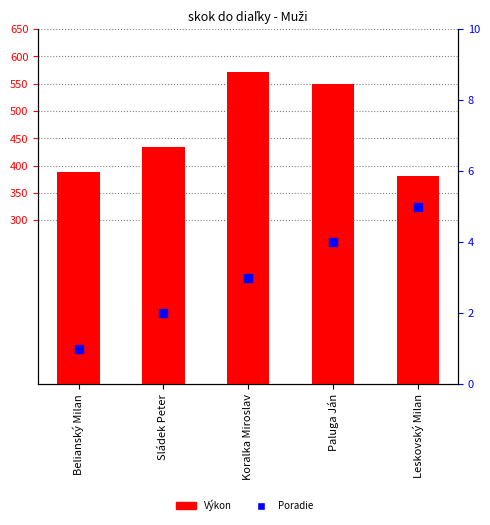

What is the total value across all series at Belianský Milan?

390